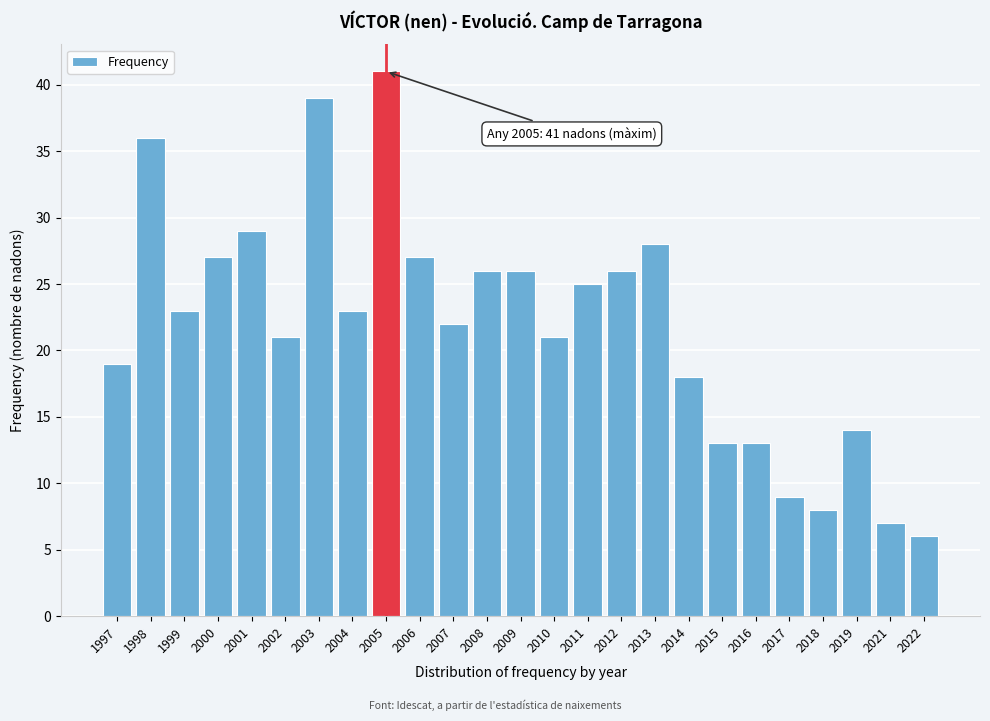

Reading right to left, transcribe all the data shown in this chart.

6	7	14	8	9	13	13	18	28	26	25	21	26	26	22	27	41	23	39	21	29	27	23	36	19